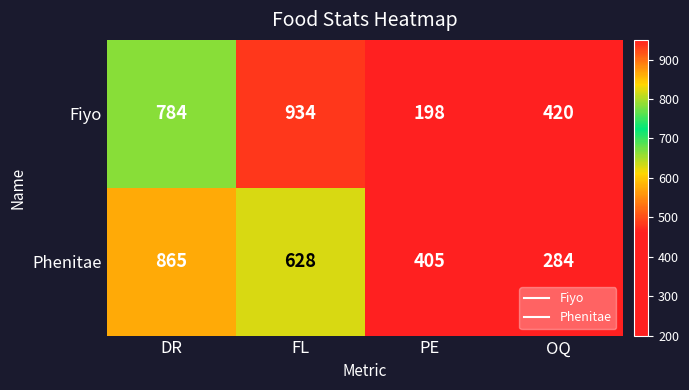

Which series has the widest spread of values?

Fiyo